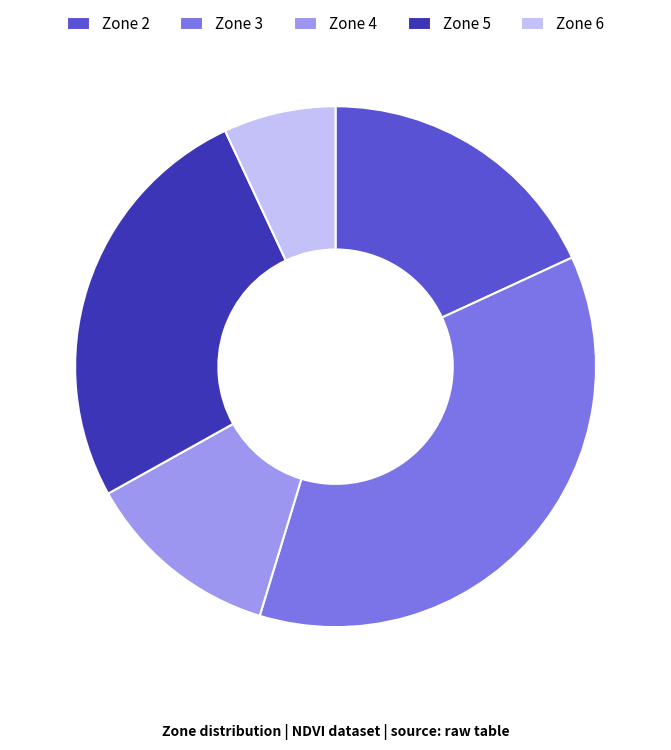

Rank the categories by value from highest to lowest.

Zone 3, Zone 5, Zone 2, Zone 4, Zone 6